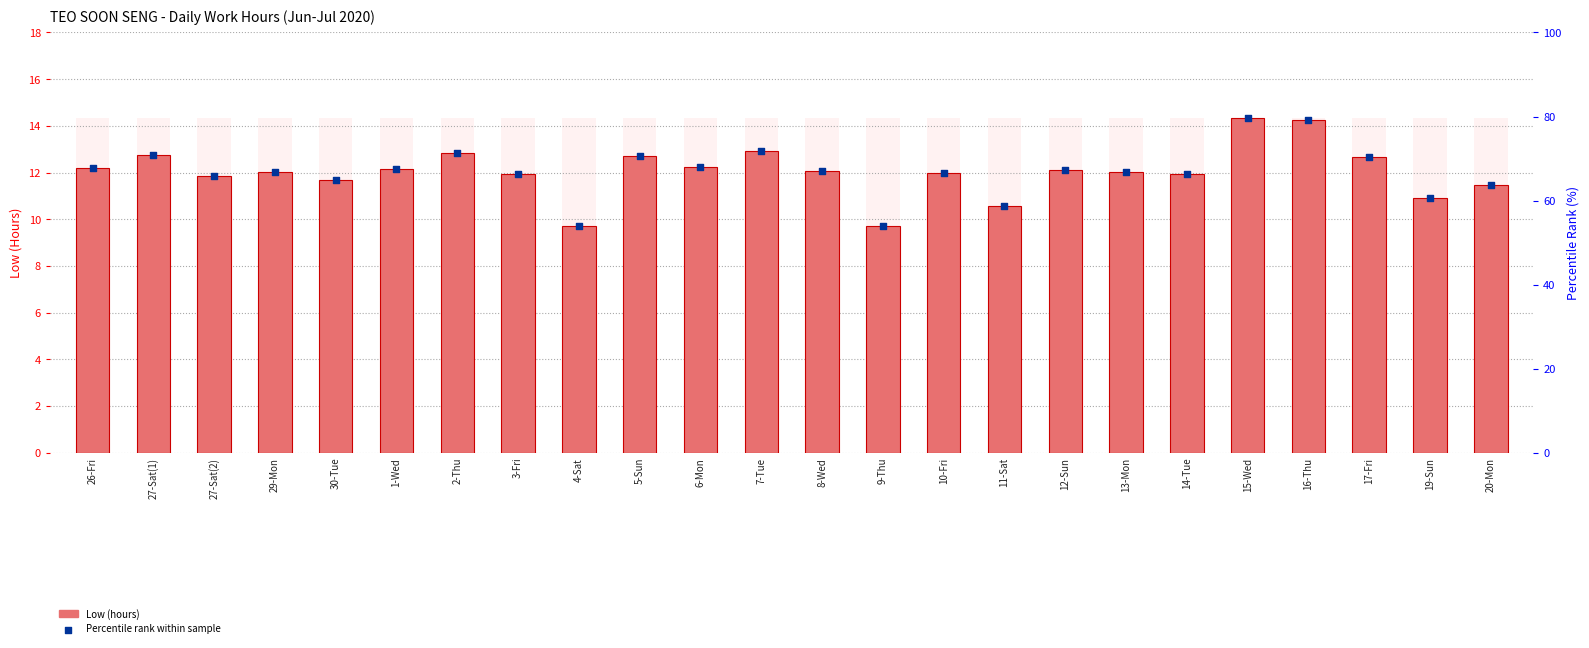

Which series has the largest total across all categories?

Percentile rank within sample